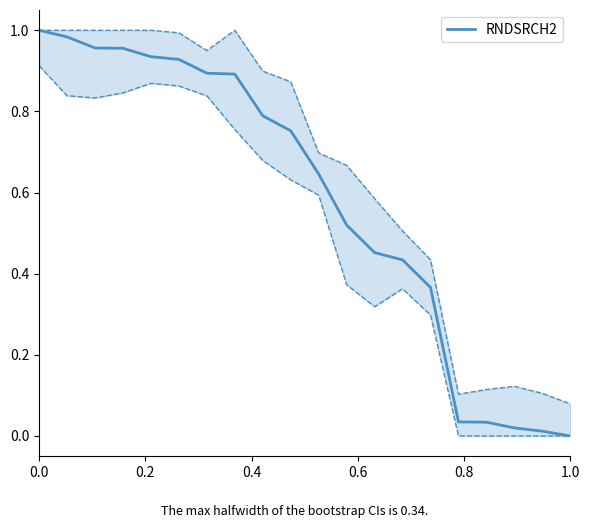

What is the average value?

0.6